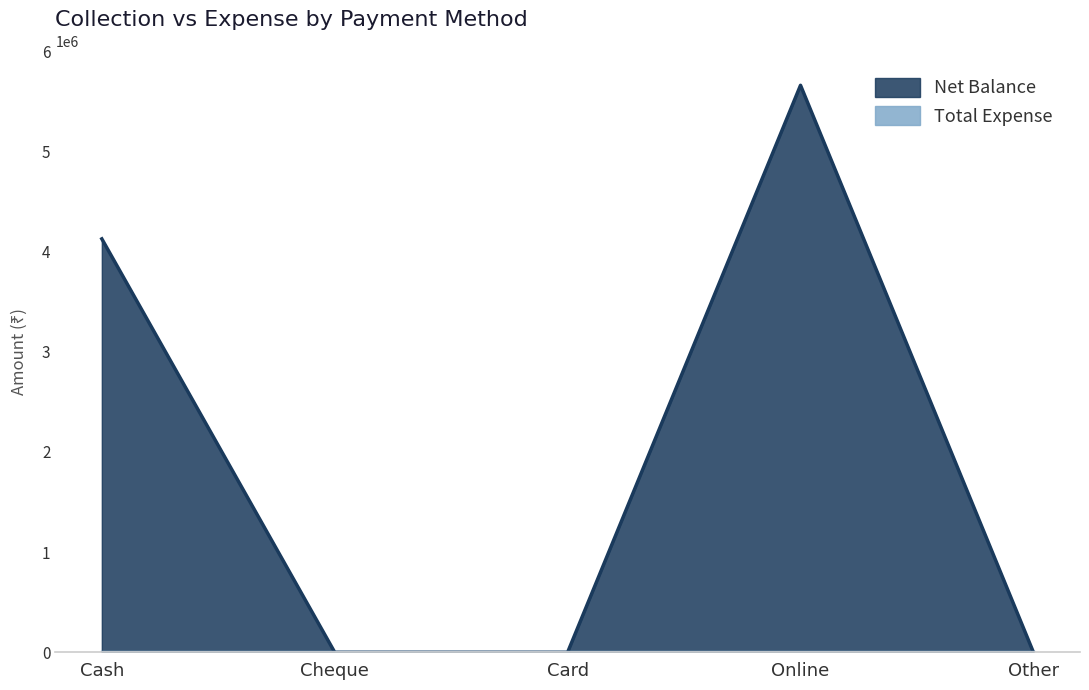

What is the change in value from Online to Other?

-5657651